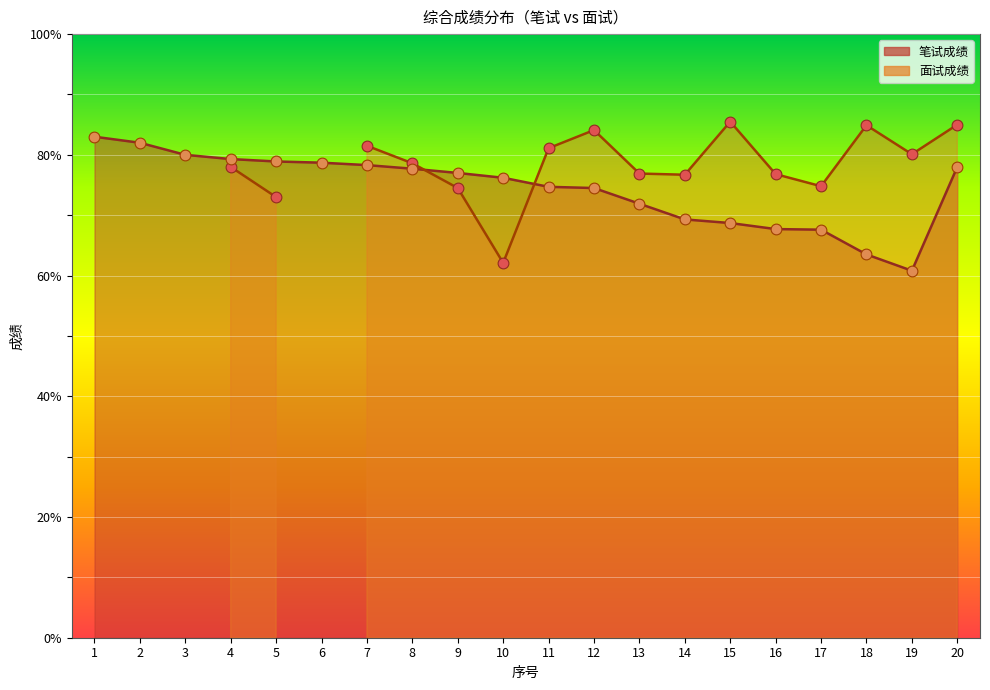

What is the ratio of the value at 15 to the value at 6?

0.9